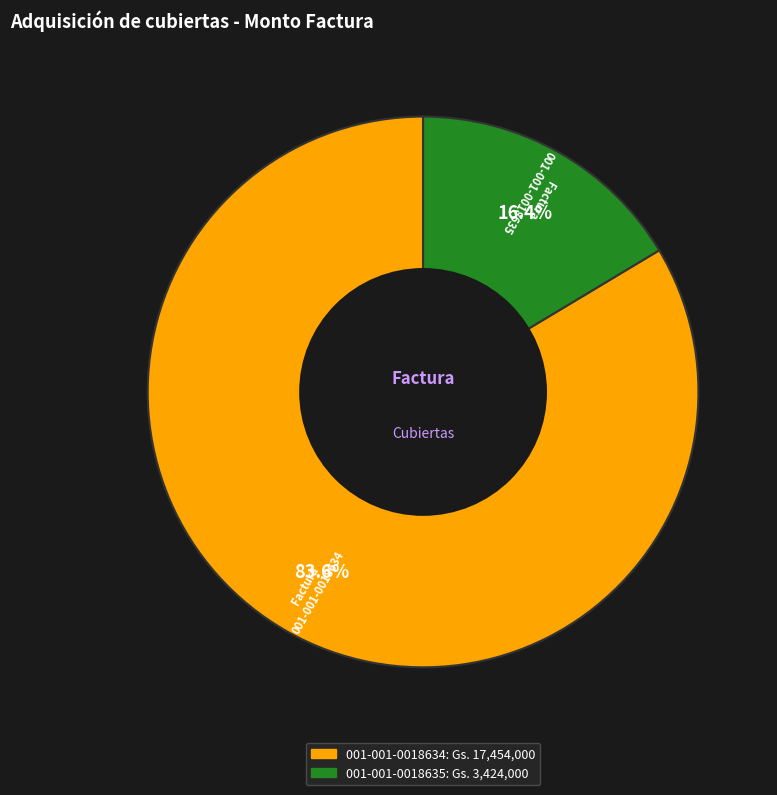

Count the number of slices in the pie.

2